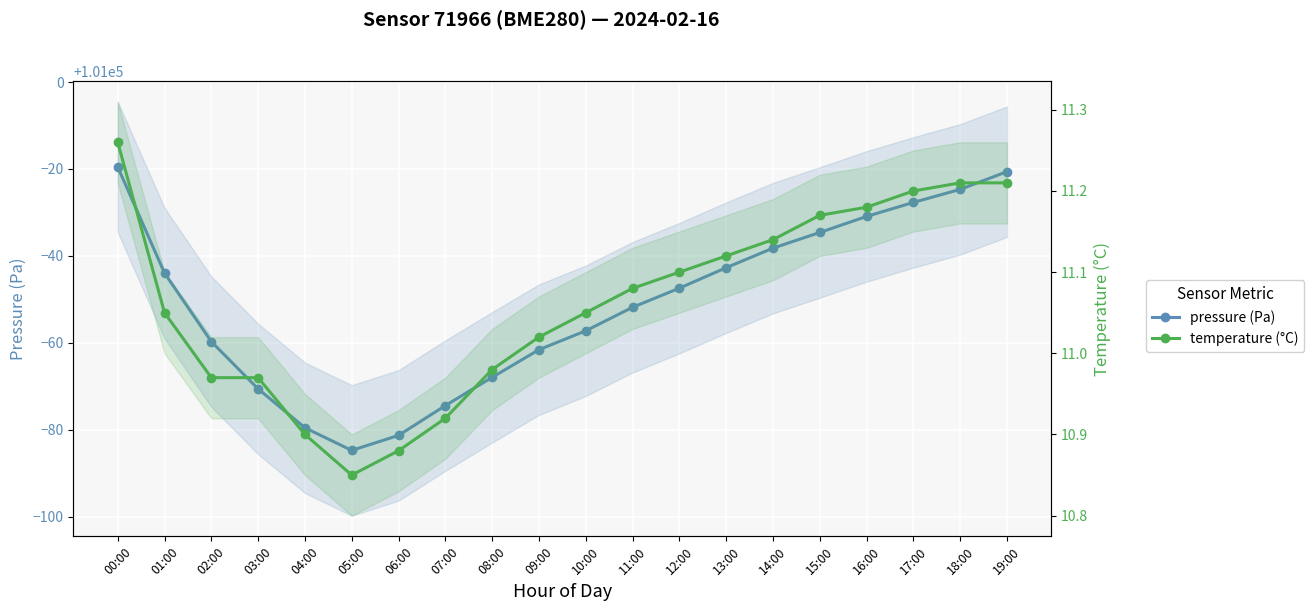

At 14:00, list the series in order from smallest to largest.

temperature, pressure